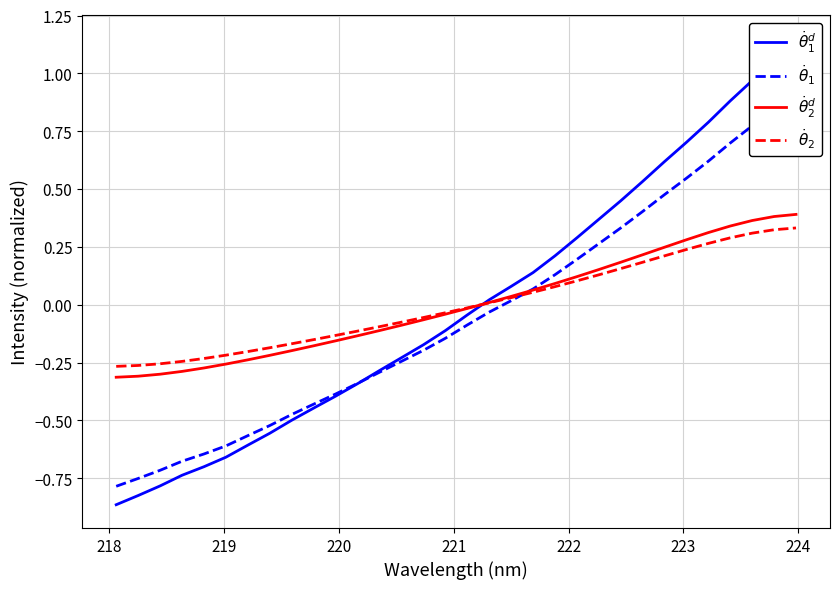

True or false: $\dot{\theta}_1$ has a value of -1.1 at 219.

False